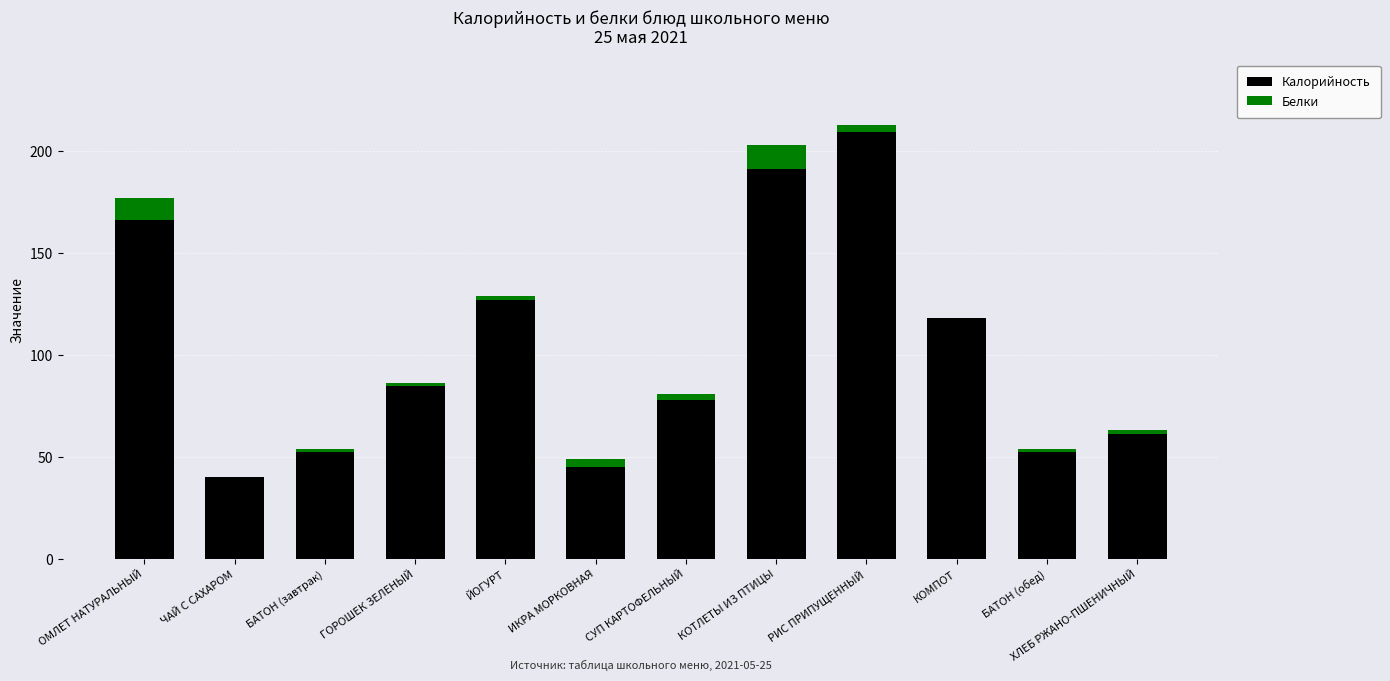

At which category is the sum across all series the highest?

РИС ПРИПУЩЕННЫЙ